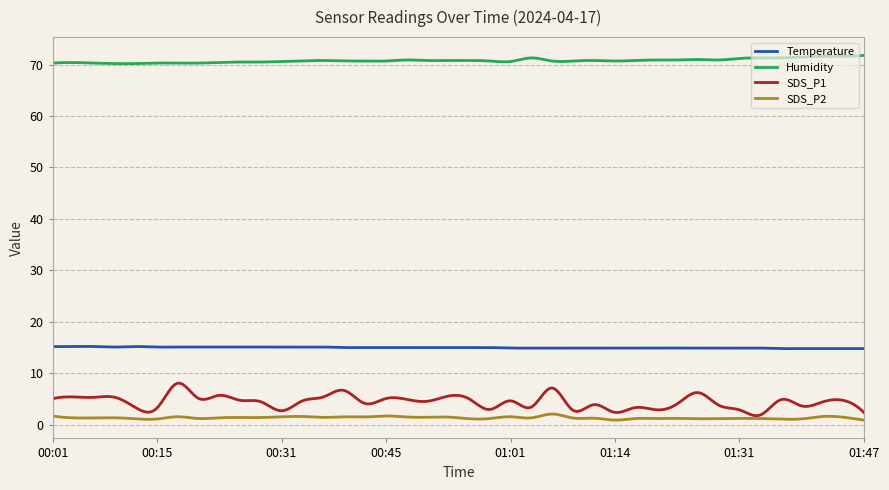

True or false: Temperature and SDS_P1 cross at least once.

False